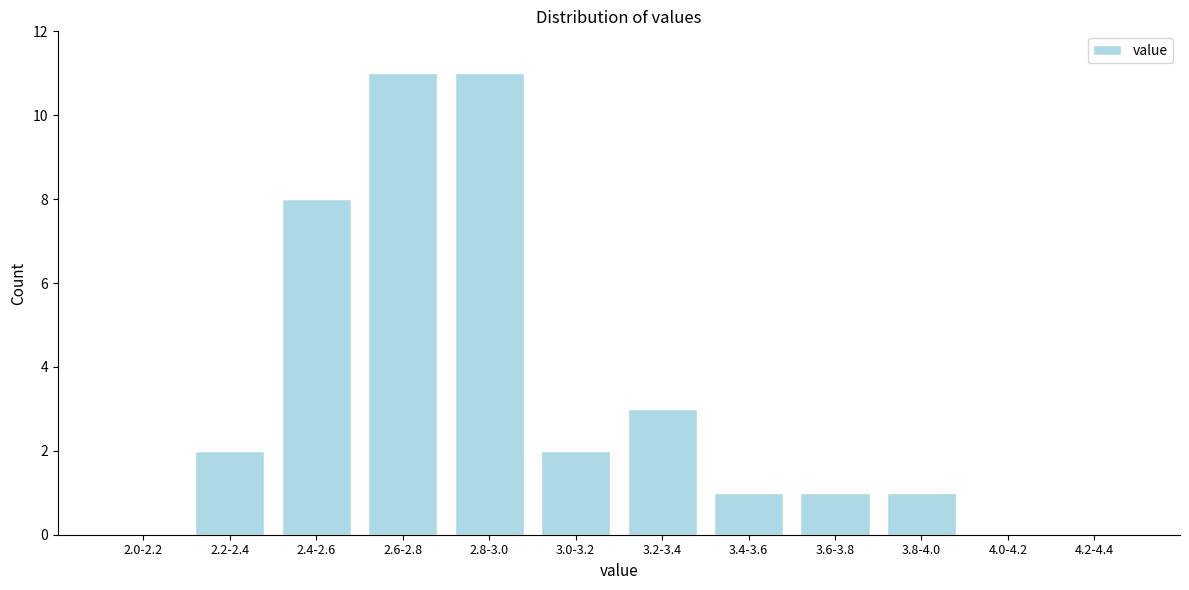

Reading right to left, extract all data points from this chart.

4.2-4.4=0	4.0-4.2=0	3.8-4.0=1	3.6-3.8=1	3.4-3.6=1	3.2-3.4=3	3.0-3.2=2	2.8-3.0=11	2.6-2.8=11	2.4-2.6=8	2.2-2.4=2	2.0-2.2=0